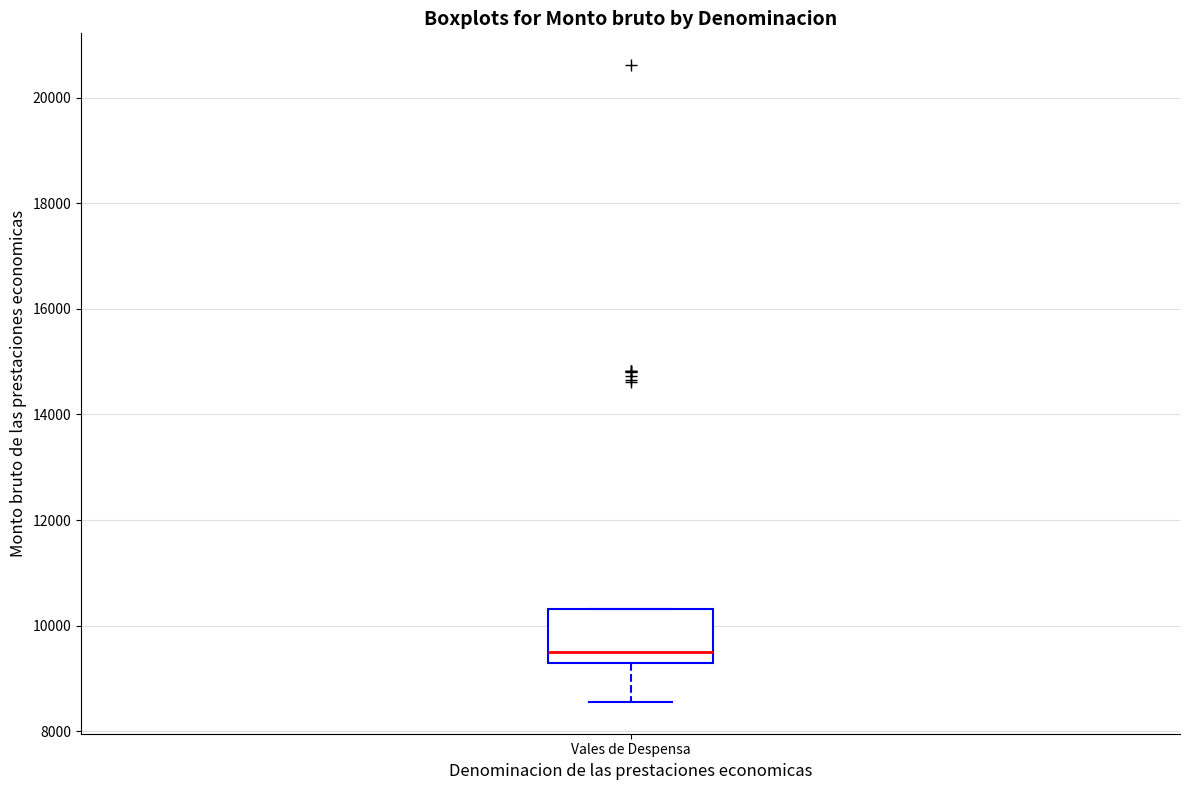

Where does the lower whisker of the box for Vales de Despensa end on the y-axis? The values are not printed on the chart, so give them approximately, as read against the axis.

8600